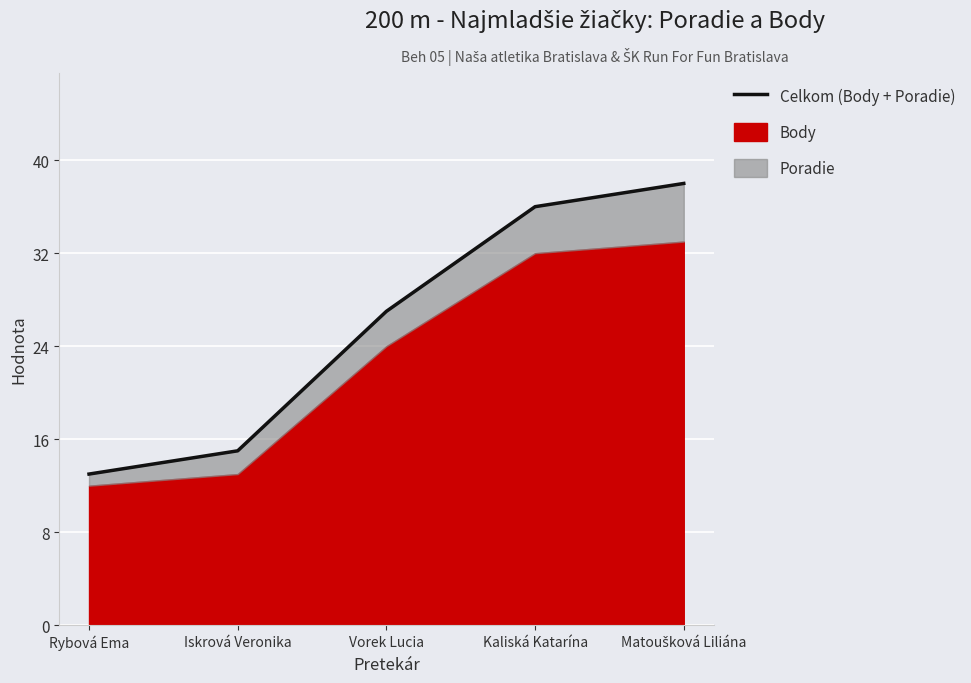

What is the change in value from Vorek Lucia to Kaliská Katarína?

+9